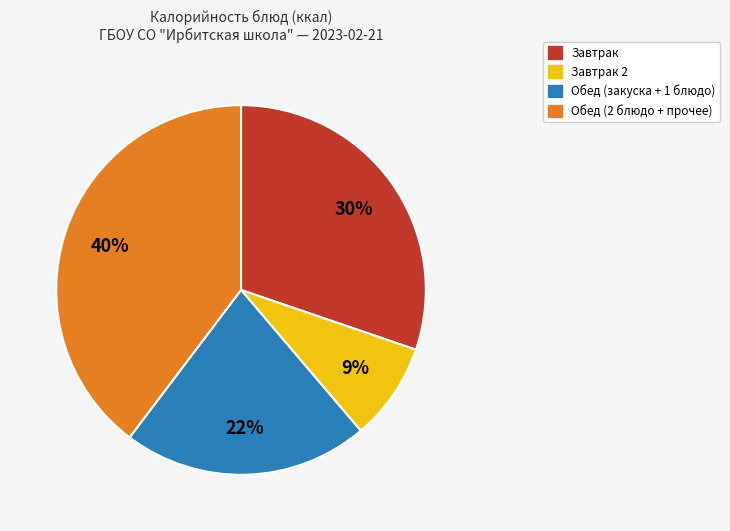

To the nearest percent, what is the difference between the largest and smallest slice percentages?

31%